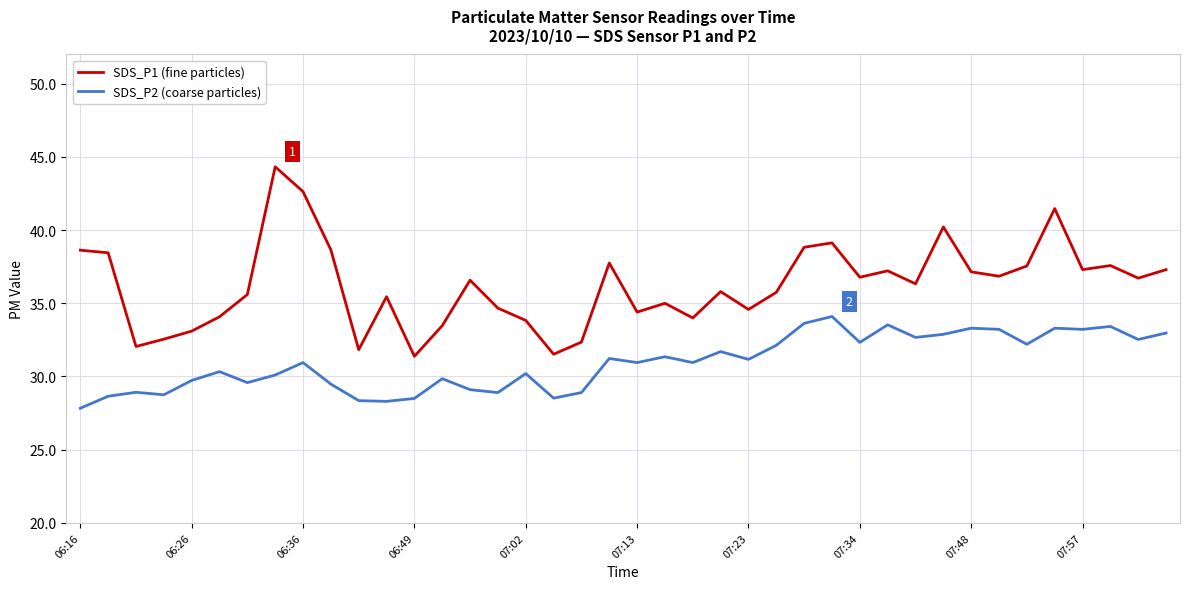

Which series has the largest total across all categories?

SDS_P1 (fine particles)